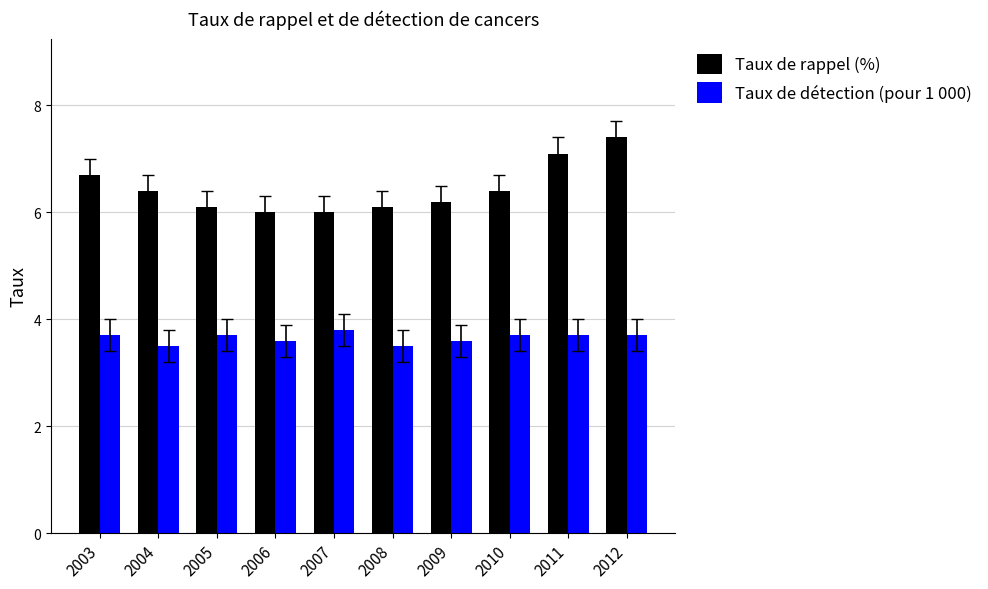

At which category is the sum across all series the highest?

2012